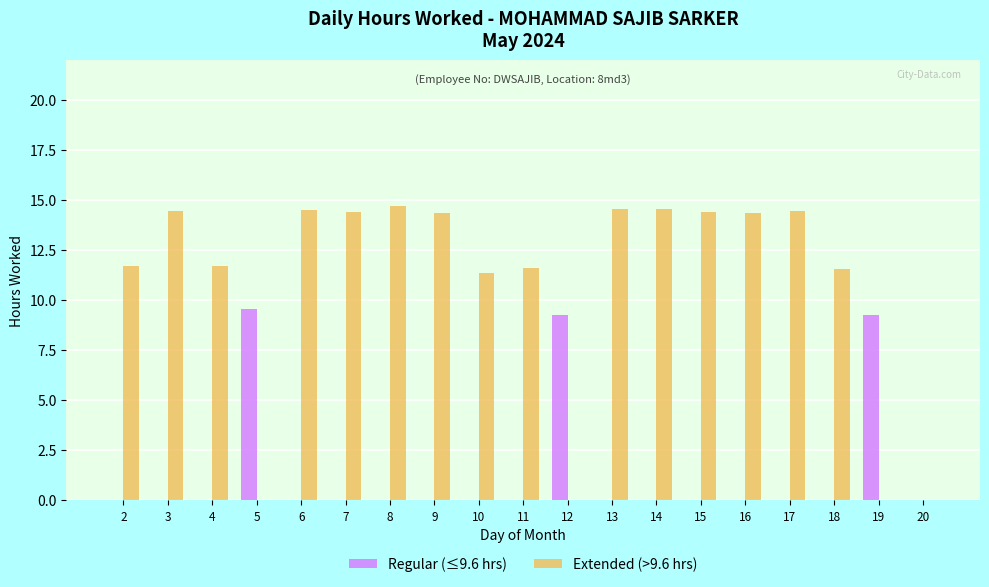

What is the sum of the Regular (≤9.6 hrs) values at 19 and 8?

9.3